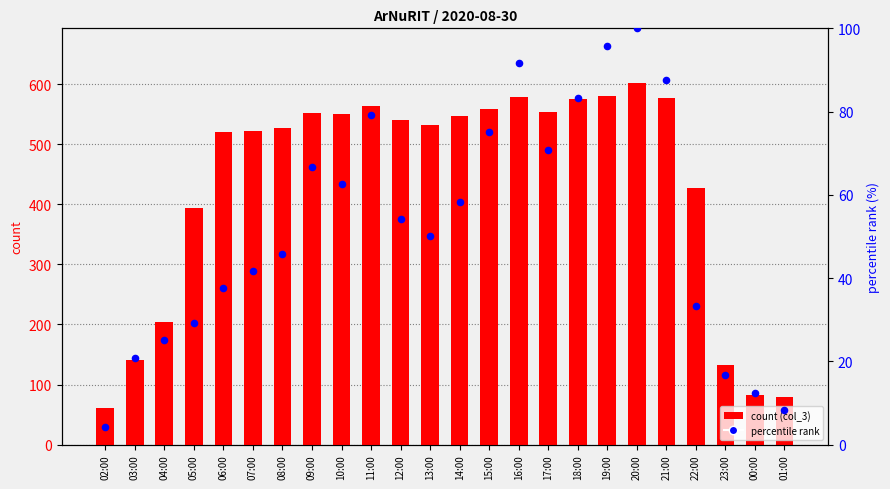

Which series has the largest Y range (max minus min)?

count (col_3)